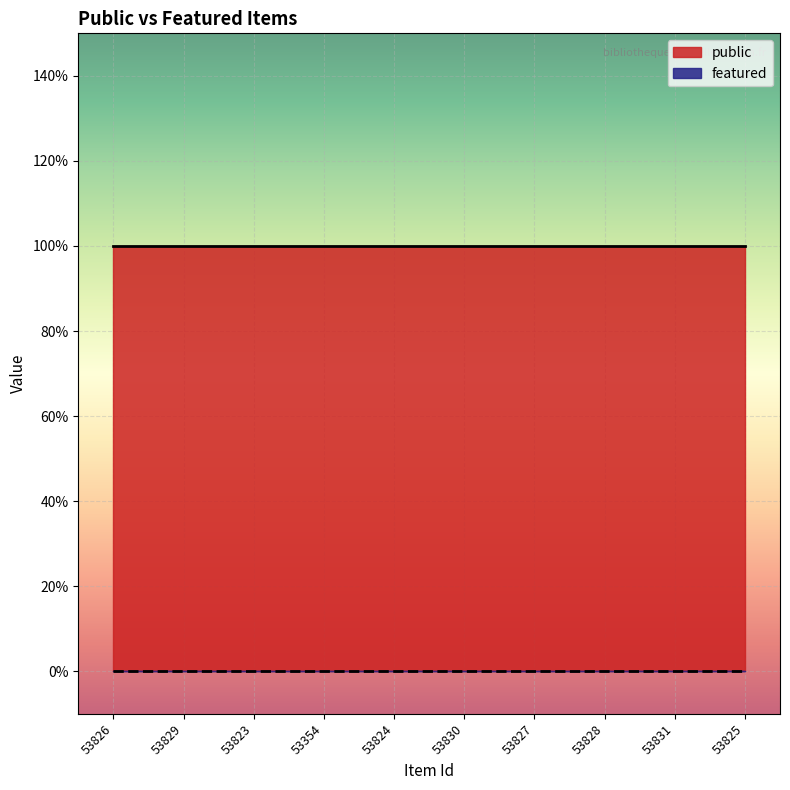

True or false: featured and public intersect in this chart.

False